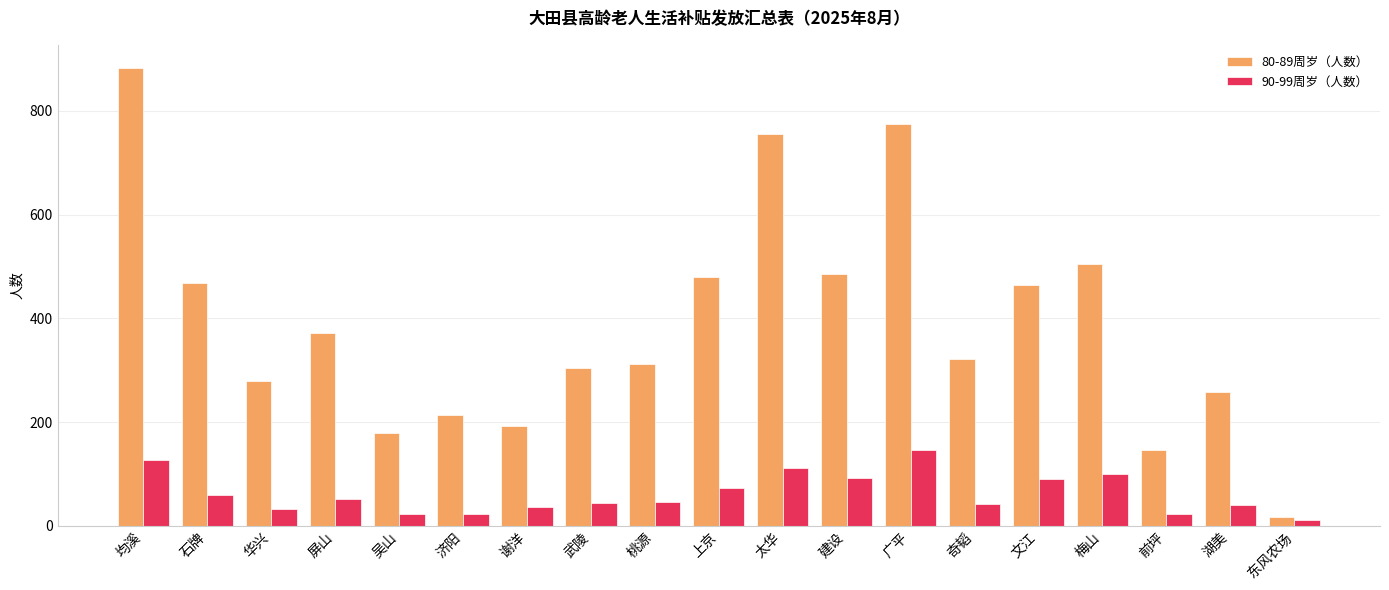

List the series in order of their overall mean, highest first.

80-89周岁（人数）, 90-99周岁（人数）